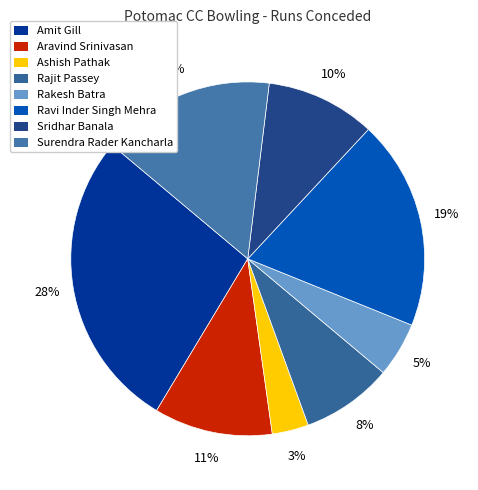

How many segments does this pie chart have?

8